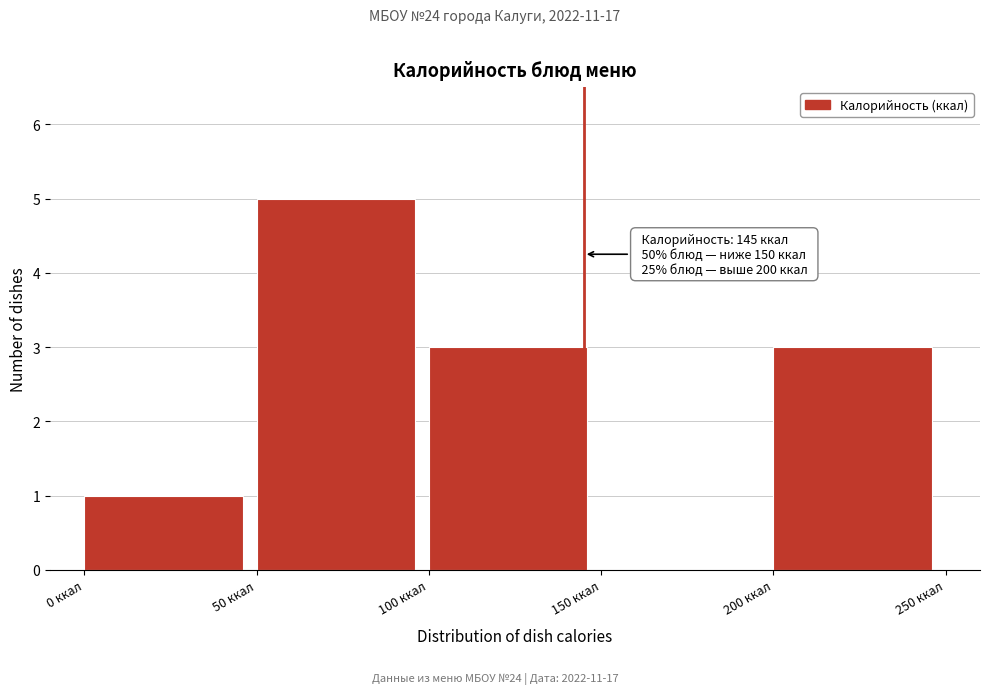

Over which range of the x-axis is the bar tallest?

50 to 100